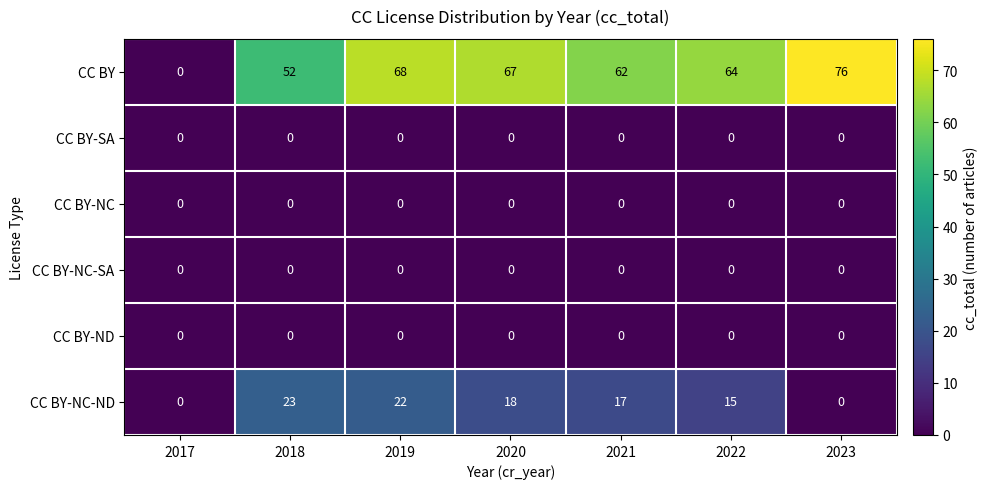

Which category has the highest value across all series?

2023